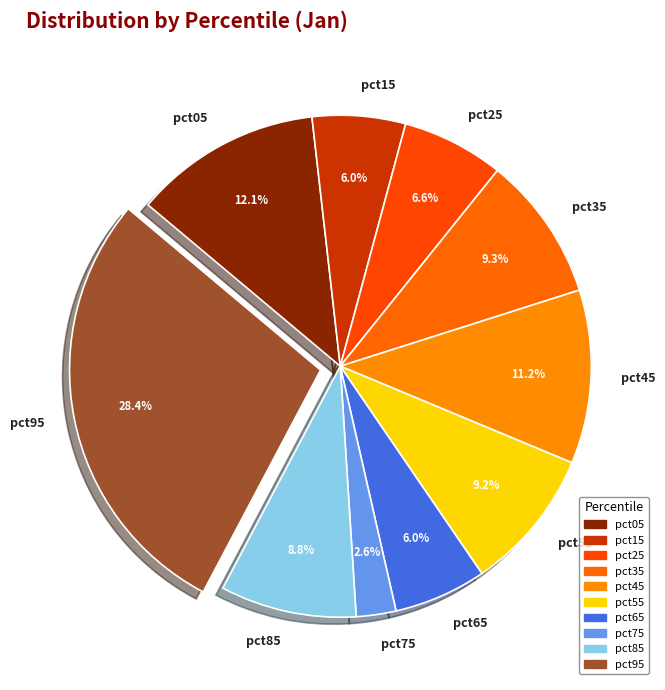

Does pct25 represent more than half of the total?

No